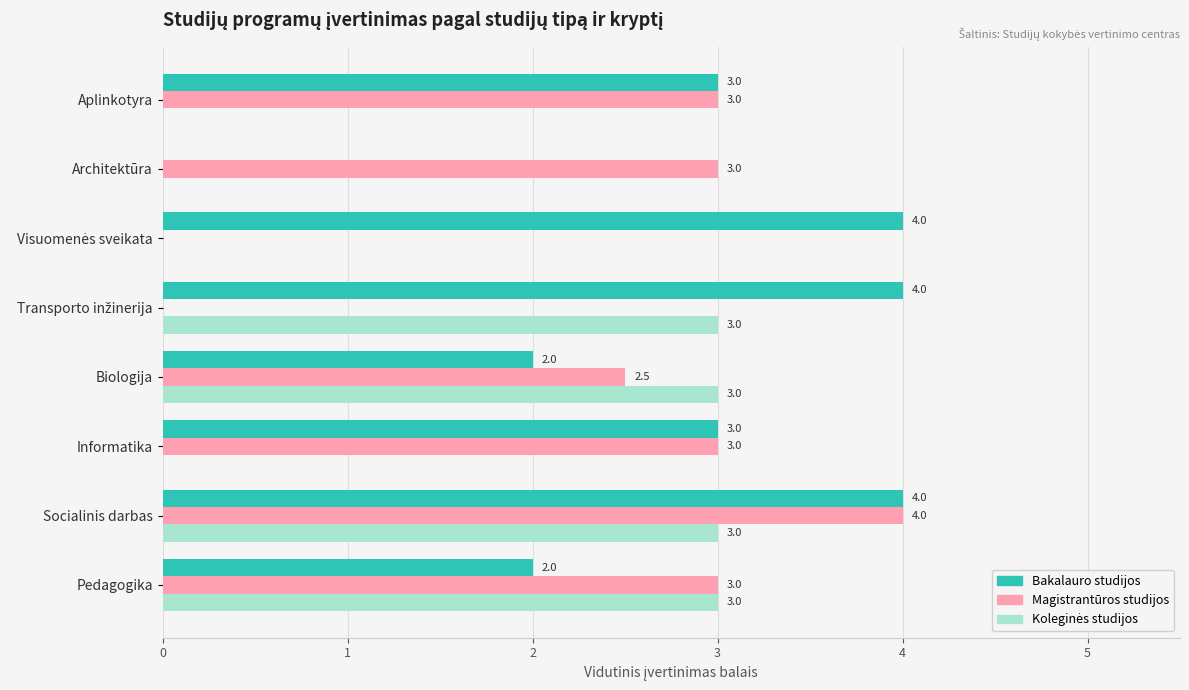

True or false: Magistrantūros studijos has a value of 3.0 at Informatika.

True